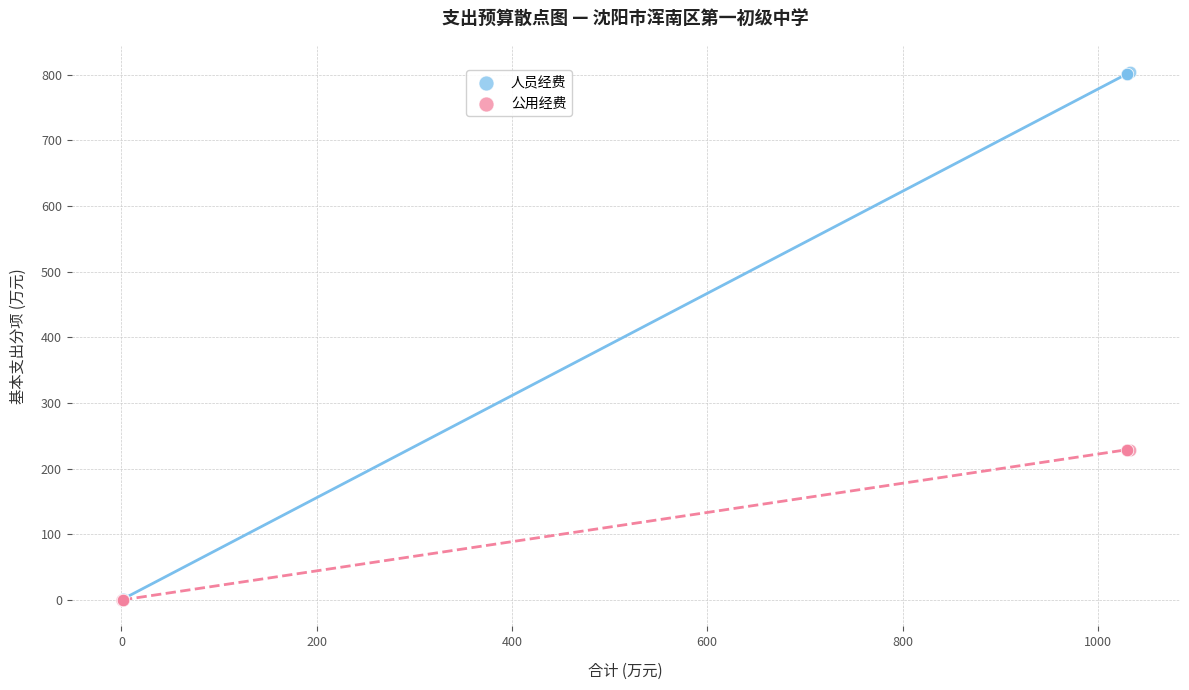

Which series has the largest Y range (max minus min)?

人员经费